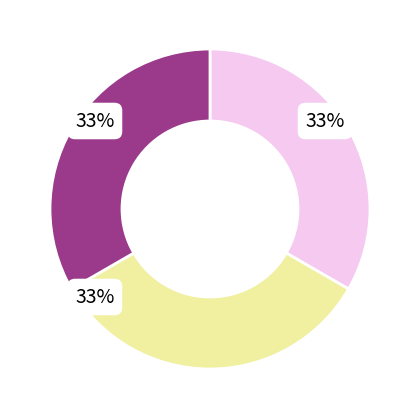

Does any single category account for the majority?

No